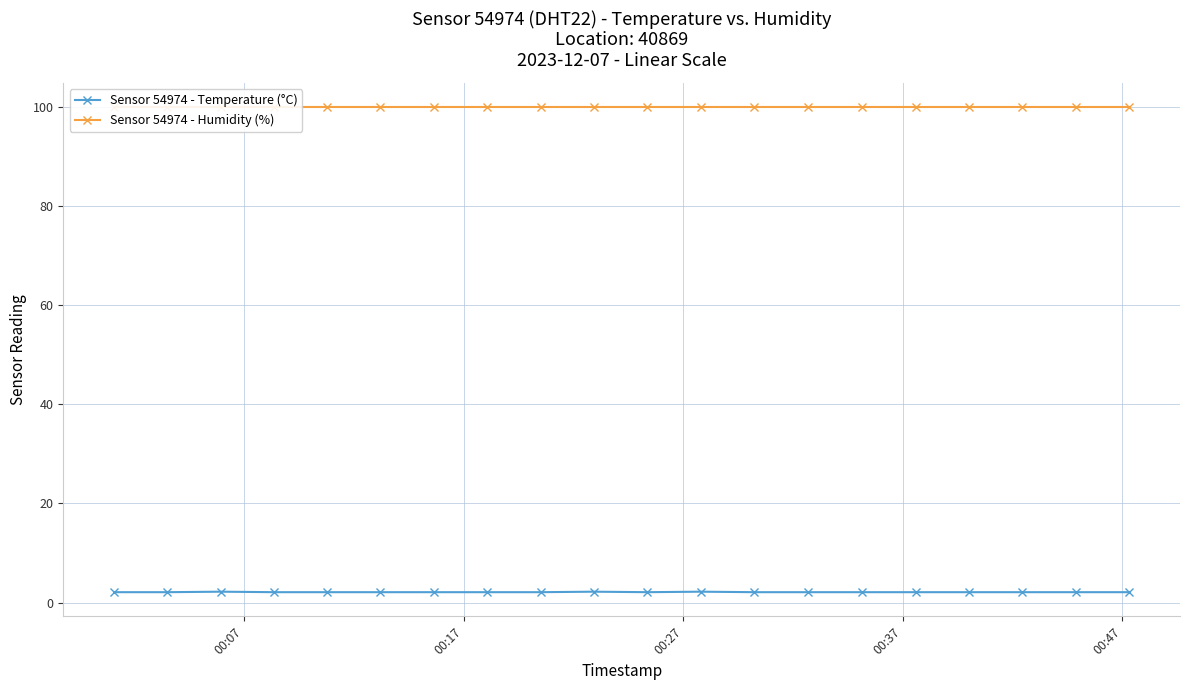

Which series has the largest range (max minus min)?

Sensor 54974 - Temperature (°C)